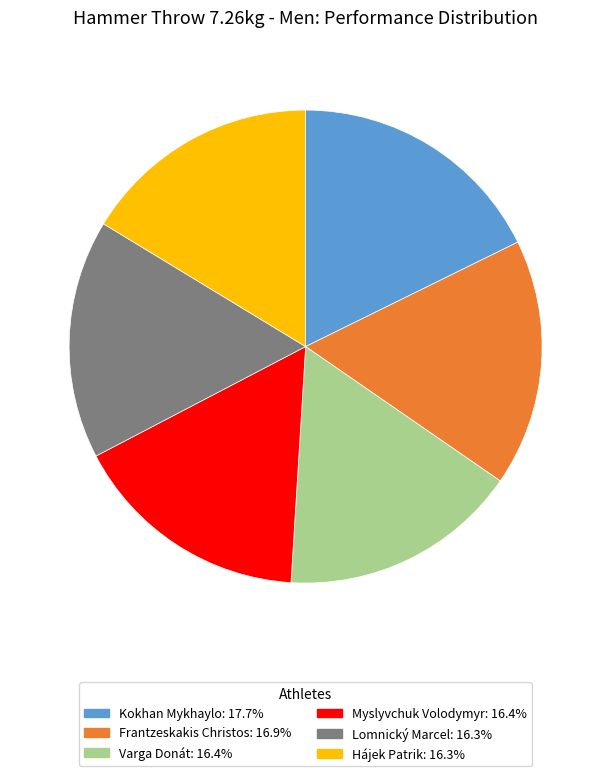

Is the sum of Lomnický Marcel and Hájek Patrik greater than half?

No